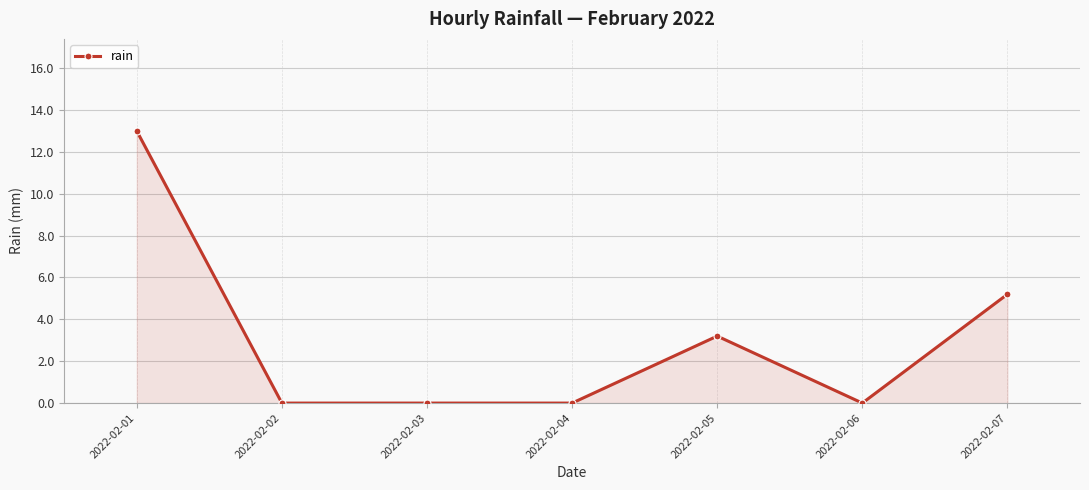

At which label is the value closest to 6?

2022-02-07